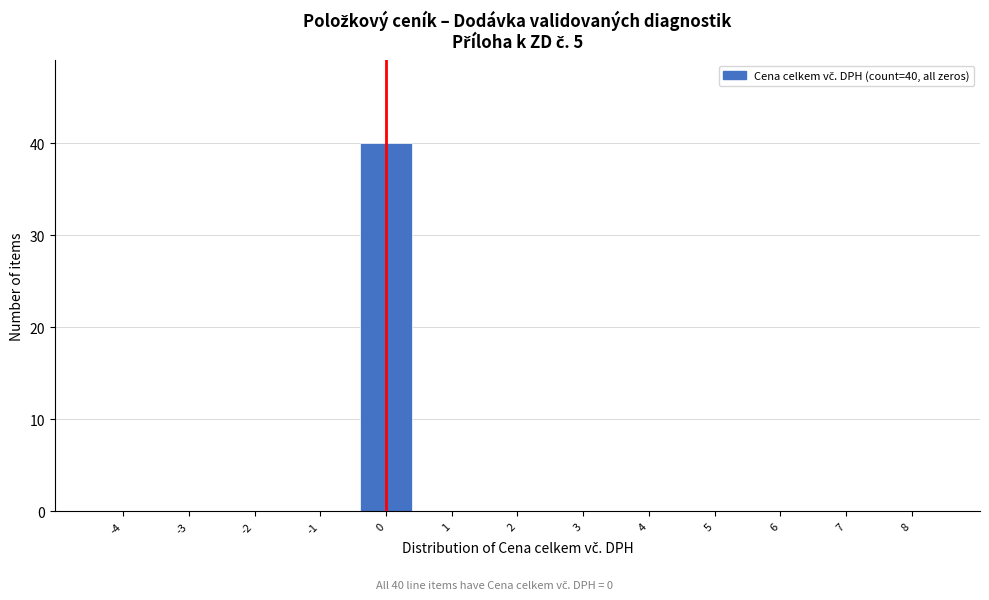

Reading right to left, what are all the values shown in this chart?

8=0	7=0	6=0	5=0	4=0	3=0	2=0	1=0	0=40	-1=0	-2=0	-3=0	-4=0